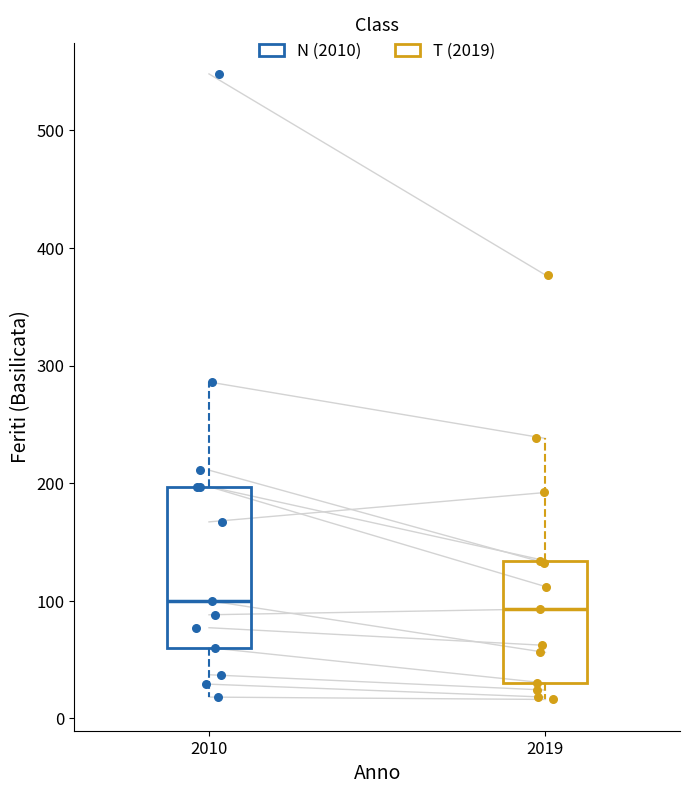

Where does the lower whisker of the box at x = 2019 end on the y-axis? The values are not printed on the chart, so give them approximately, as read against the axis.

20